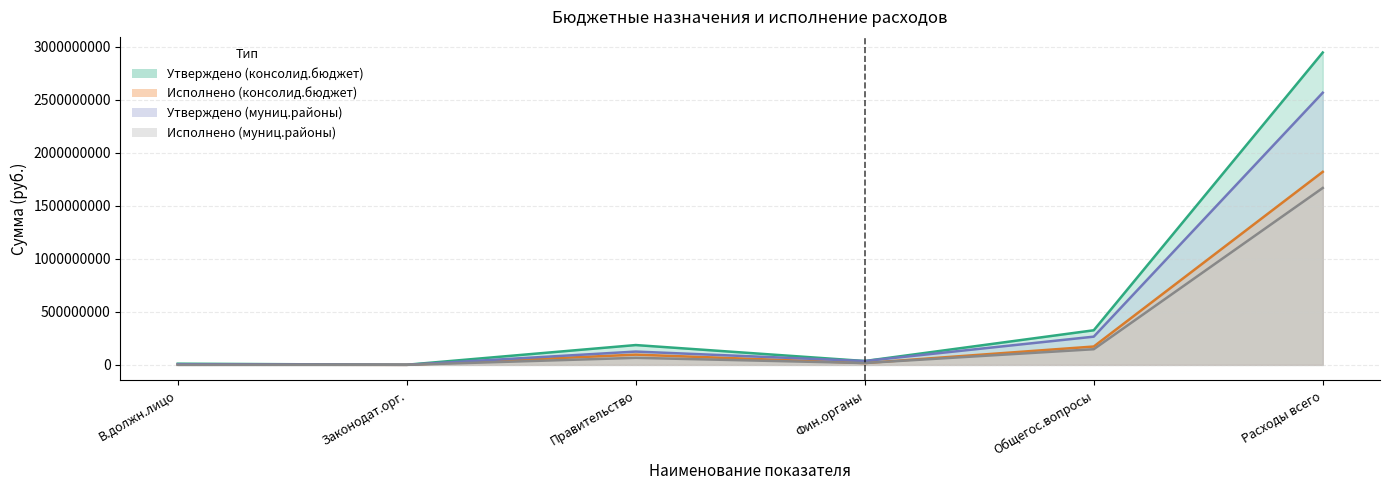

What is the sum of all Исполнено (бюджеты муниц.районов) values?

1899910654.4